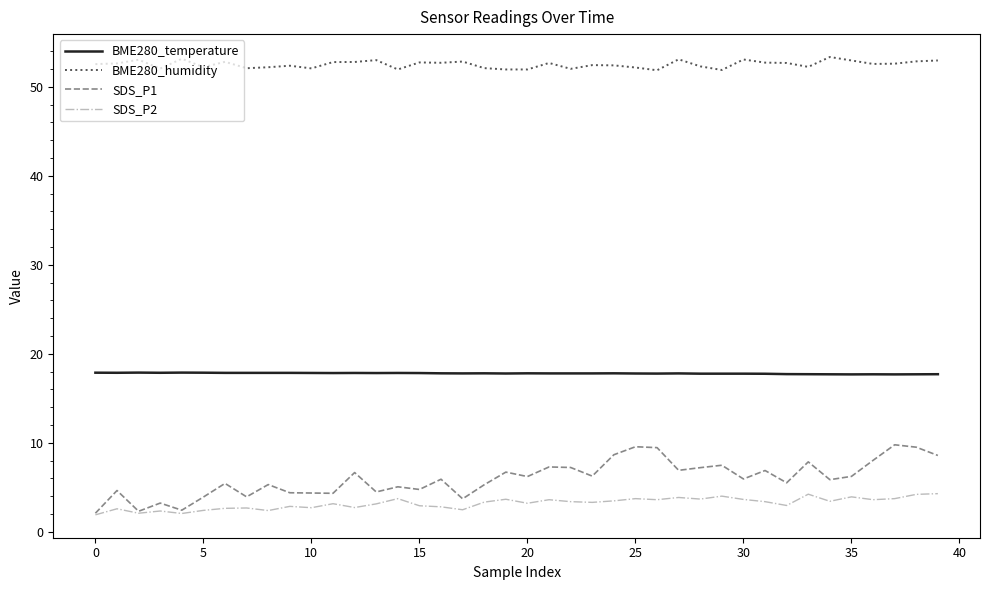

Which series has the widest spread of values?

SDS_P1